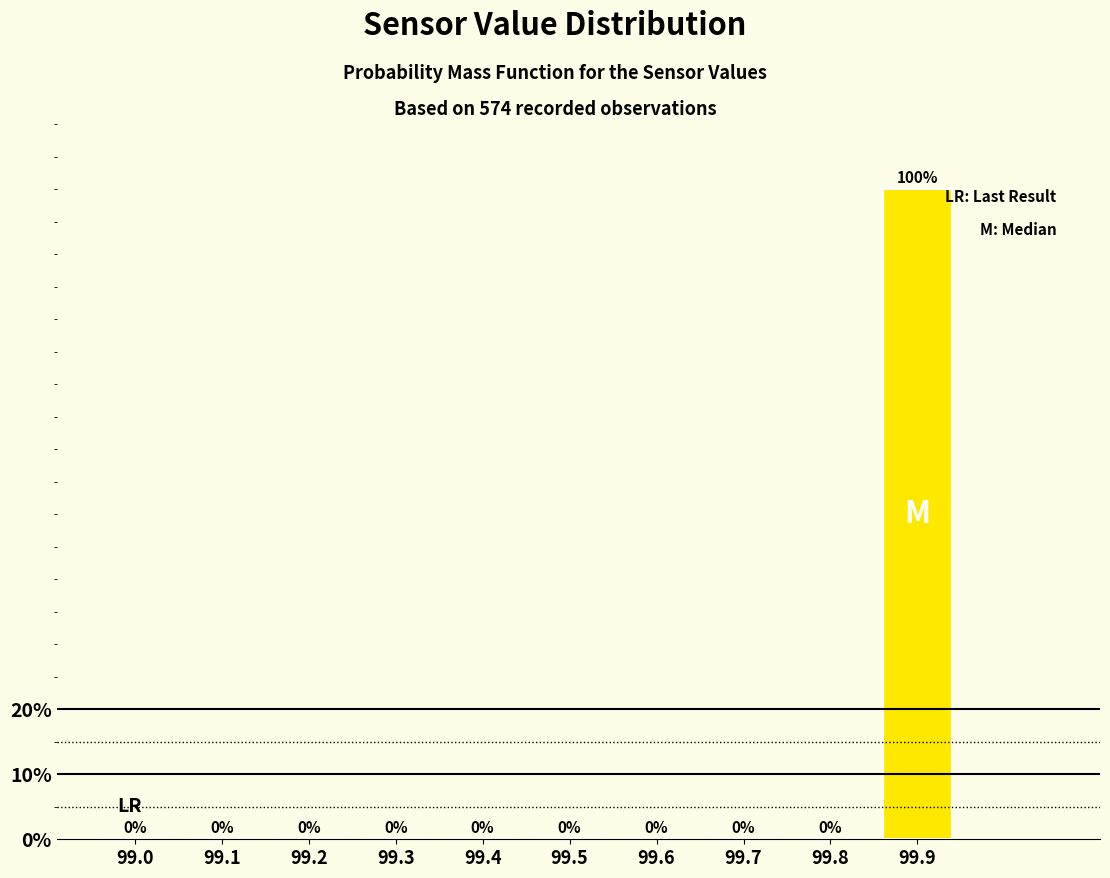

Reading left to right, extract all data points from this chart.

99.0=0	99.1=0	99.2=0	99.3=0	99.4=0	99.5=0	99.6=0	99.7=0	99.8=0	99.9=100